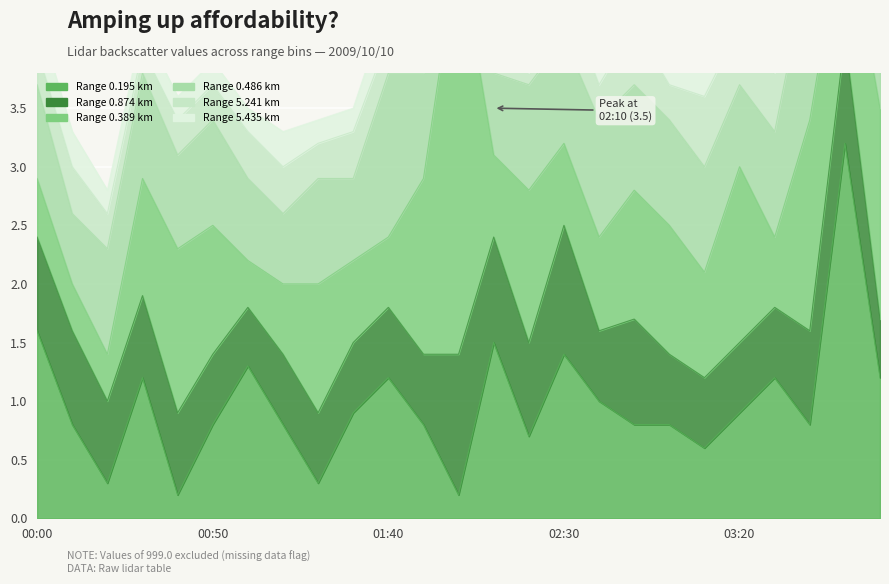

Where is the first local maximum for 0.874?

02:00